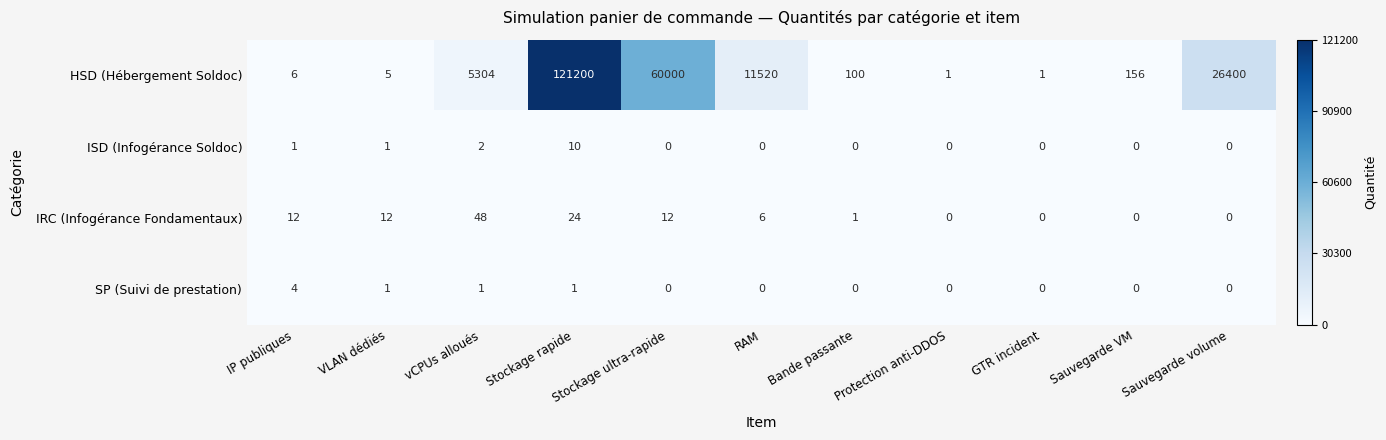

Count the number of categories in the chart.

11